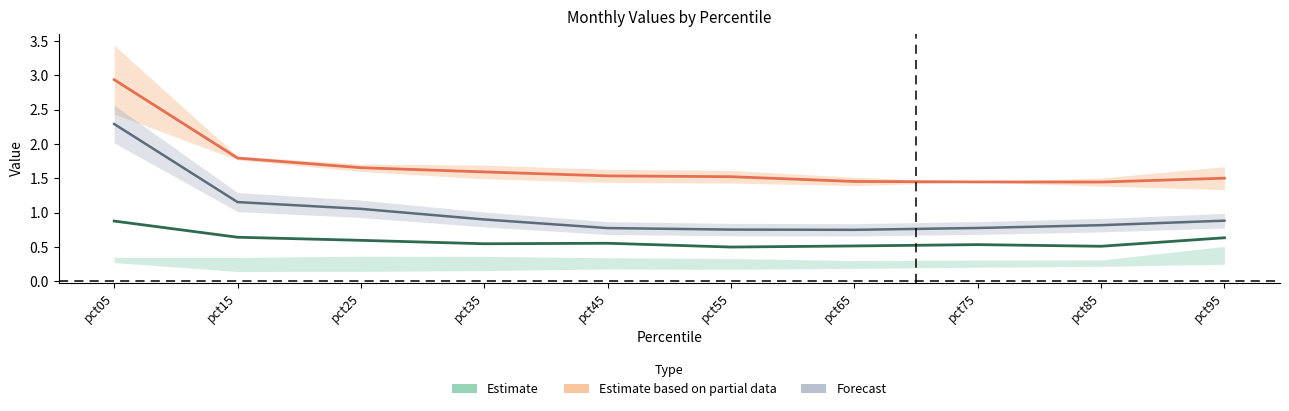

True or false: Dec and Jun intersect in this chart.

False